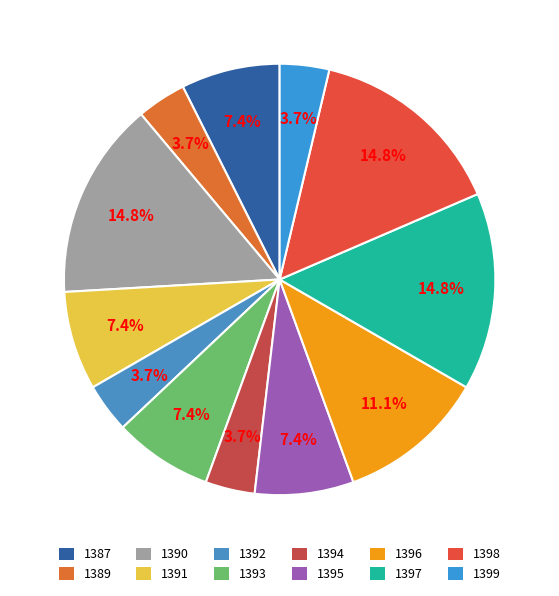

How much of the chart is everything except 1393?

92.6%